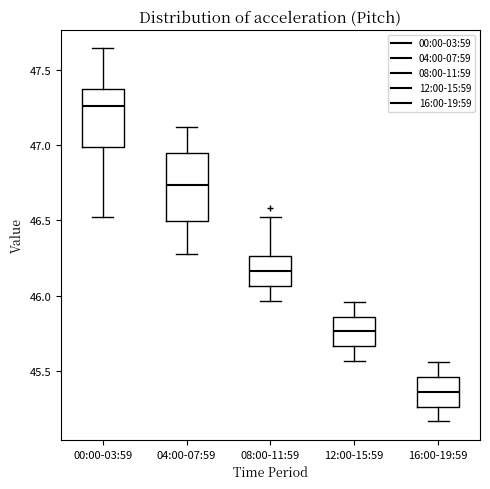

Where is the upper edge of the box for 08:00-11:59 on the y-axis? The values are not printed on the chart, so give them approximately, as read against the axis.

46.25